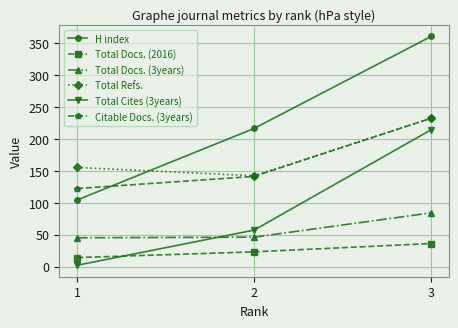

The value of Total Refs. at 1 is 34. True or false?

False